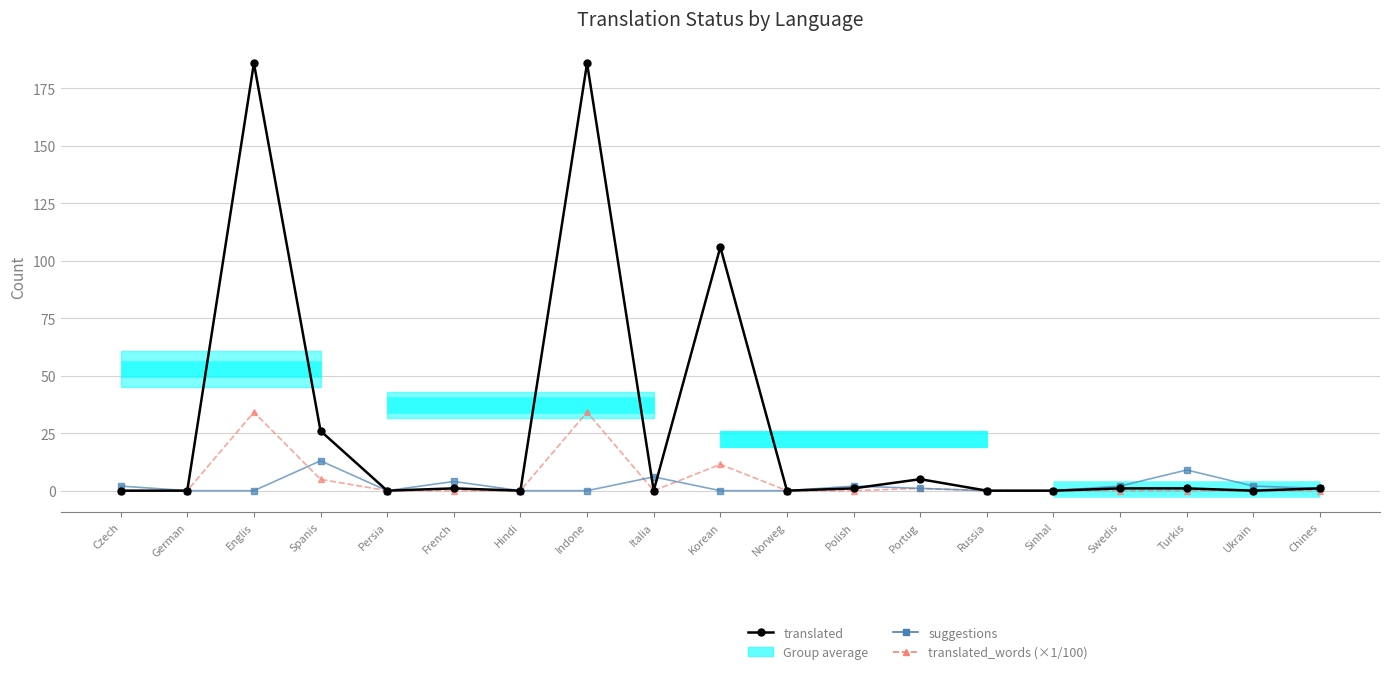

How many times do translated_words (×1/100) and suggestions cross each other?

3